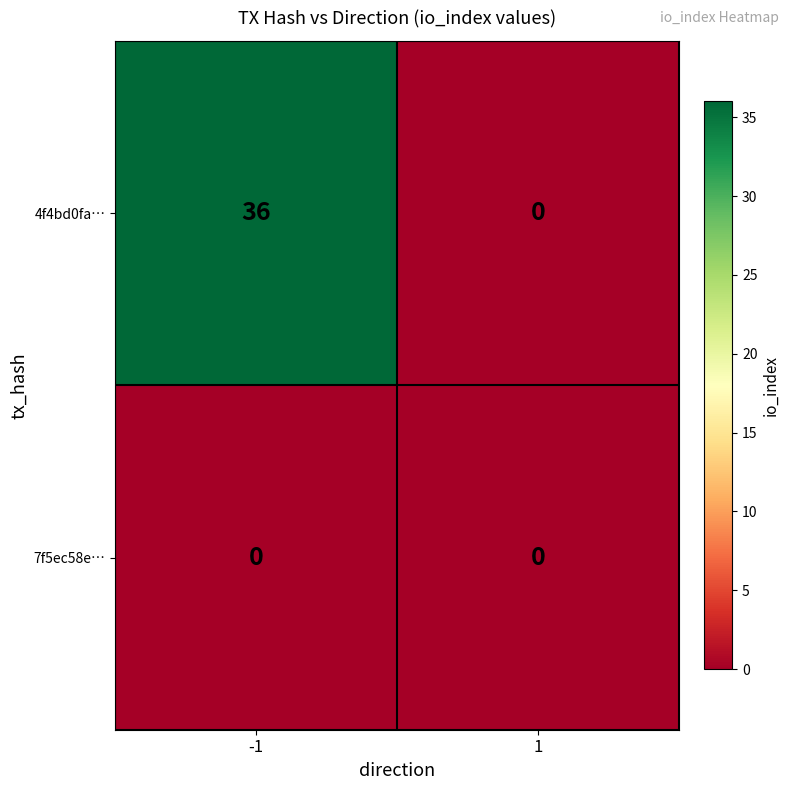

At which category is the sum across all series the highest?

-1